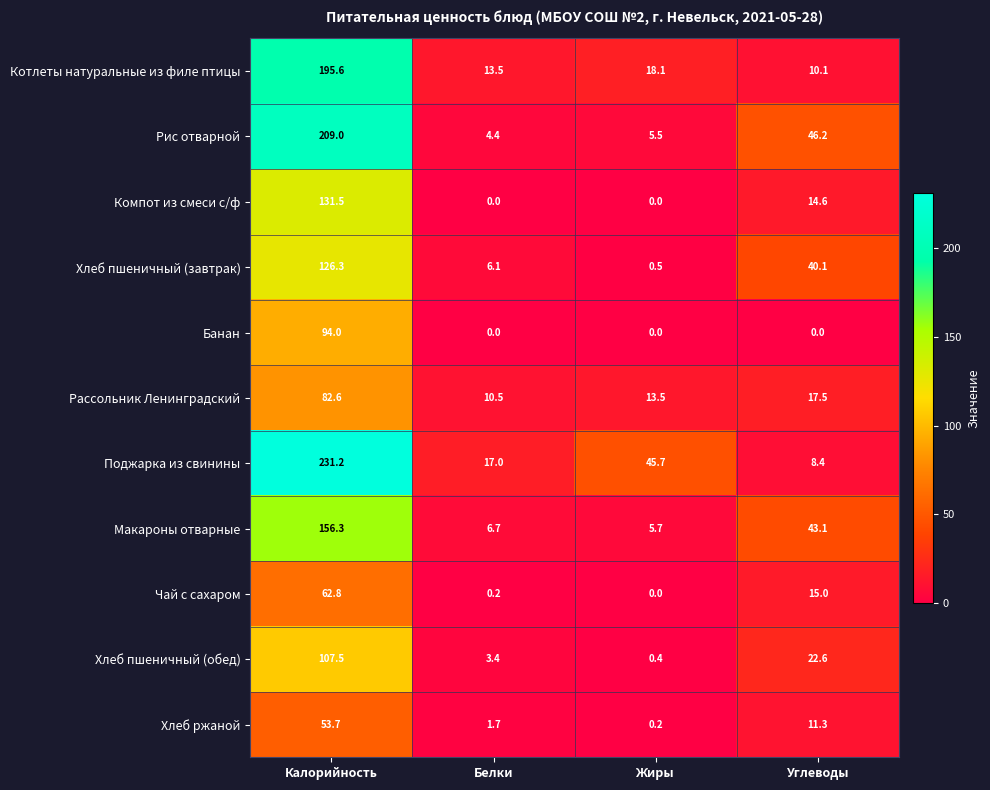

At which label is Котлеты натуральные из филе птицы closest to 102?

Жиры